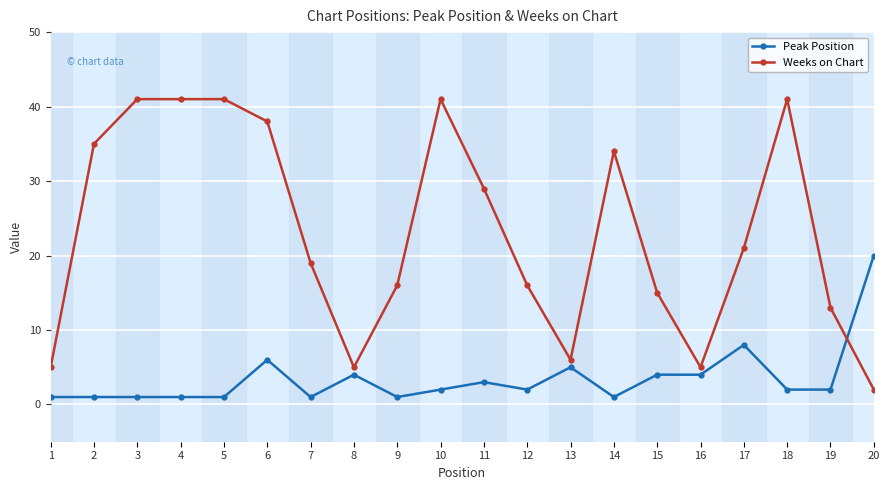

What is the difference between the second highest and second lowest values in the Weeks on Chart series?

36